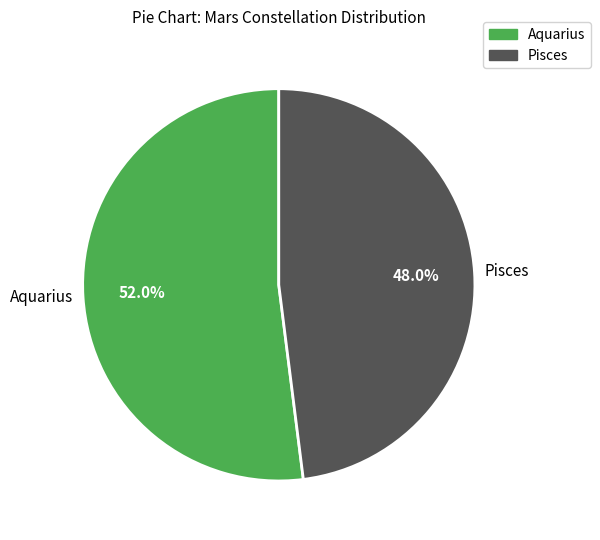

Rank the categories by value from highest to lowest.

Aquarius, Pisces